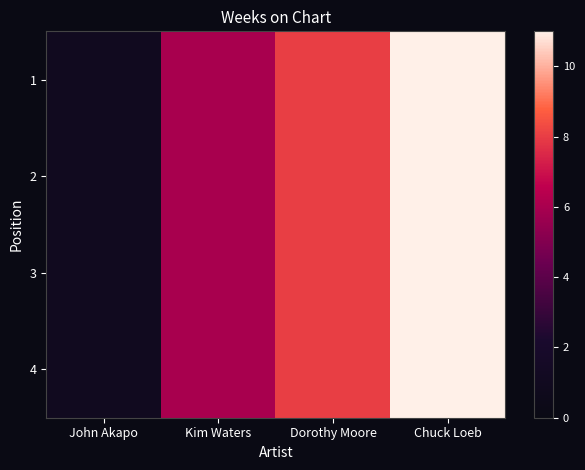

What is the difference between the values at John Akapo and Chuck Loeb?

10